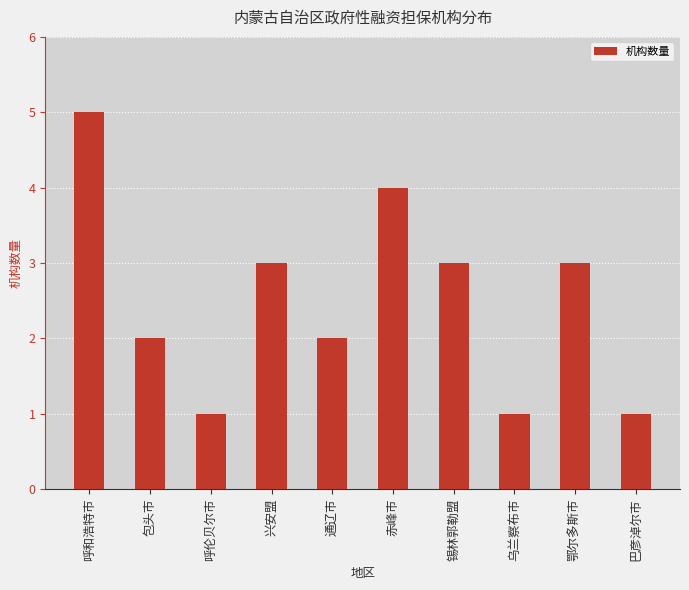

Reading left to right, list all the values displayed in this chart.

5	2	1	3	2	4	3	1	3	1